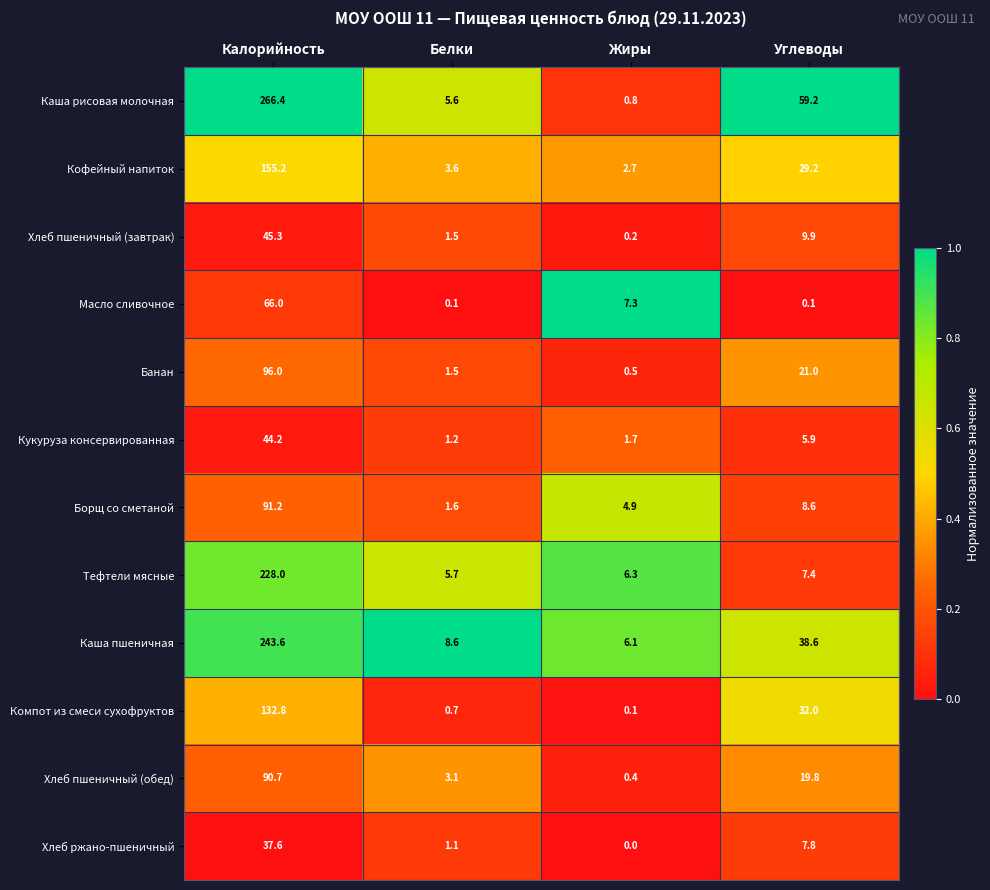

The value of Борщ со сметаной at Углеводы is 8.6. True or false?

True